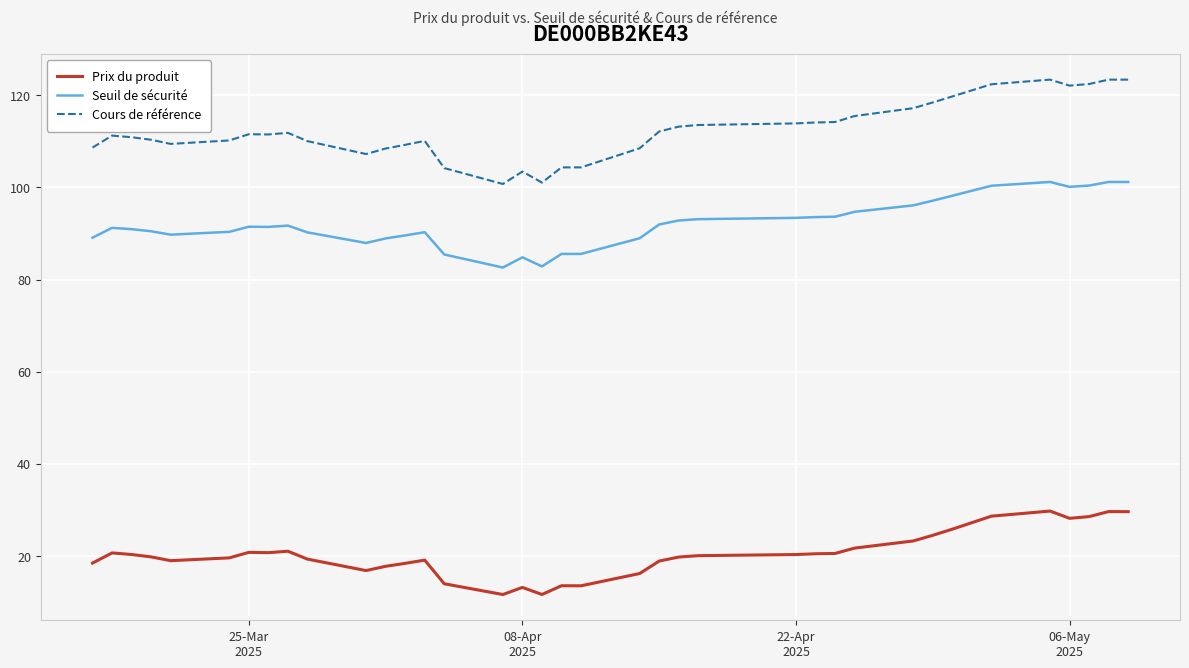

At how many categories does at least one series exceed 49?

37